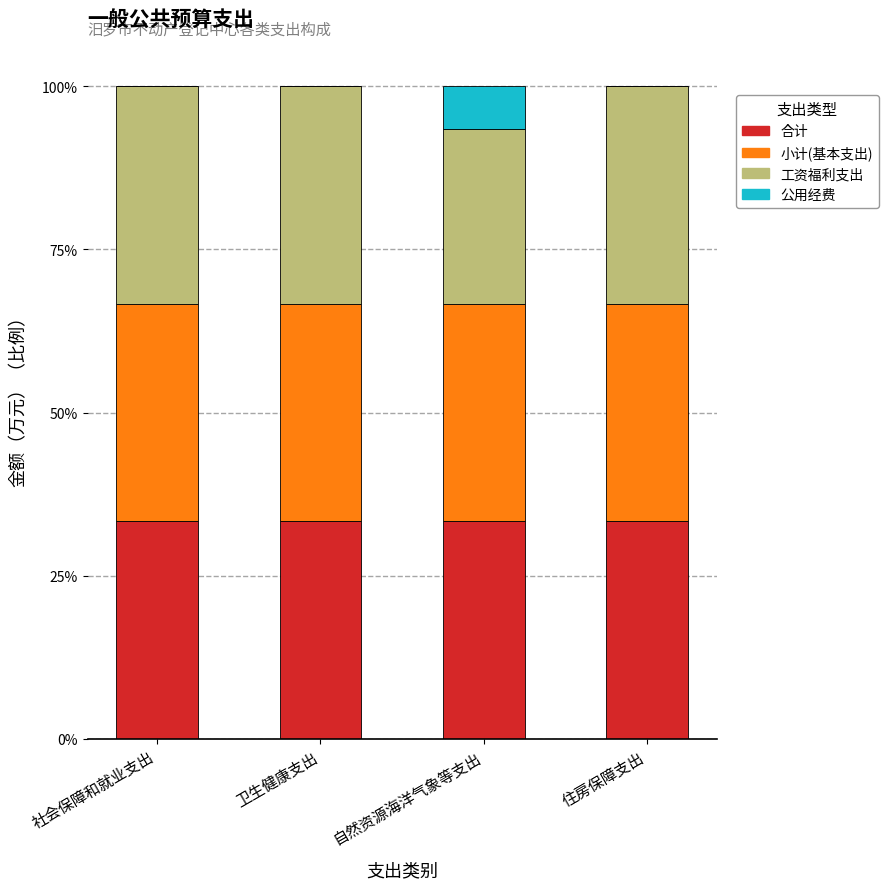

How many categories are shown in the chart?

4